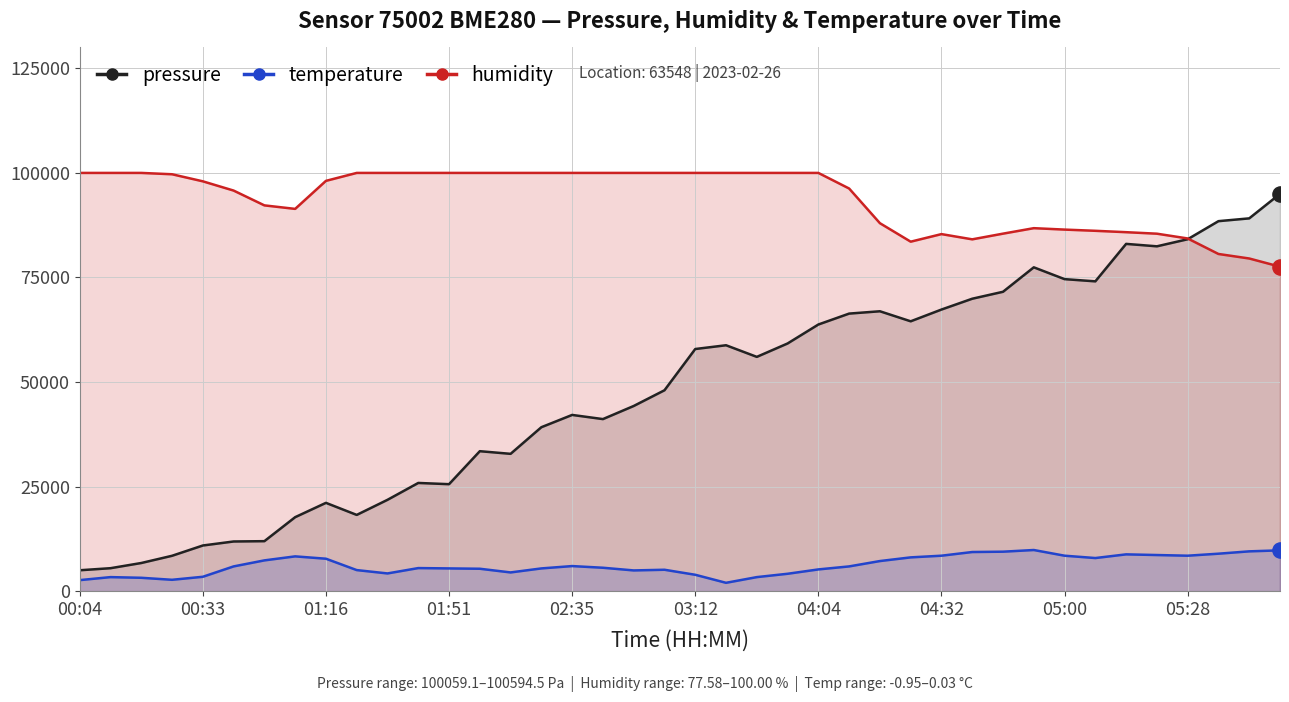

Which series has the largest total across all categories?

humidity